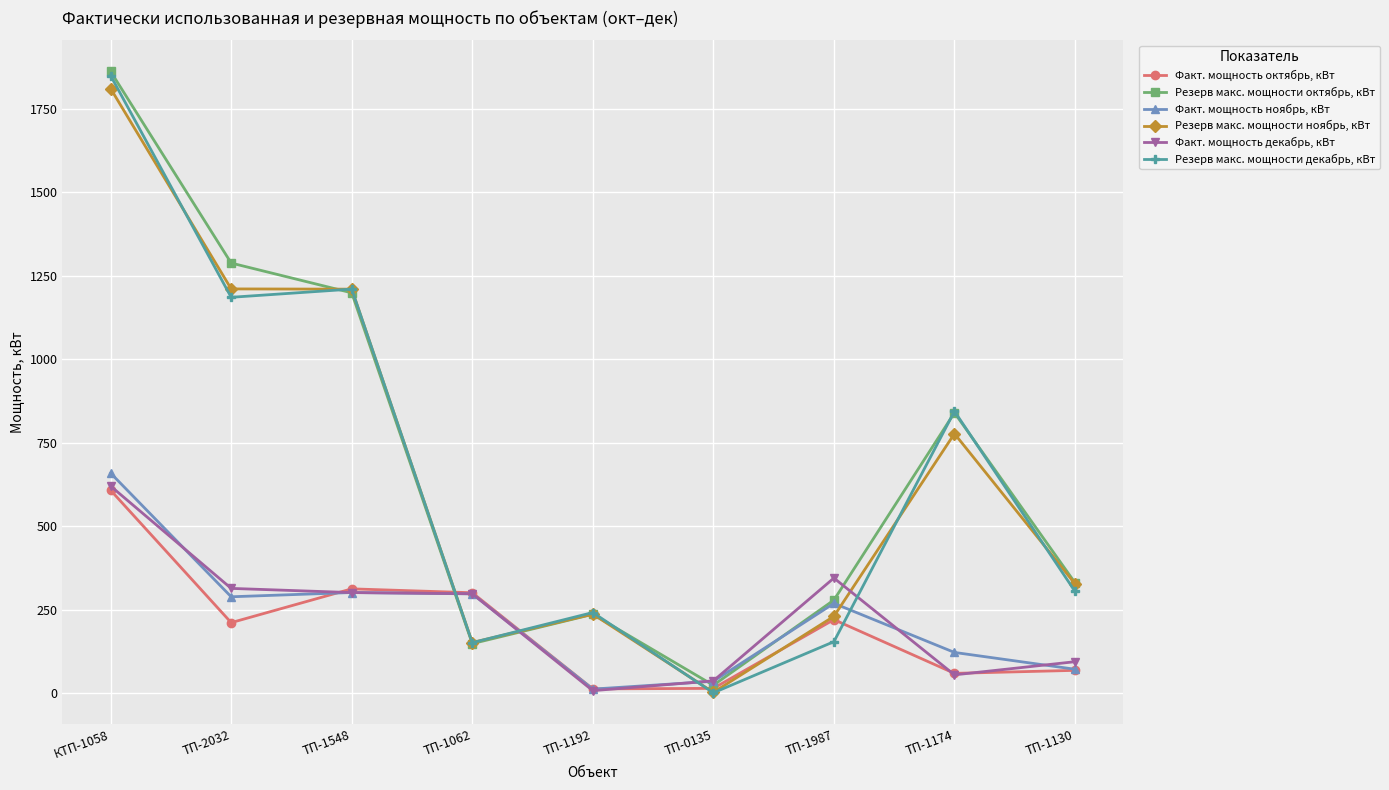

Is the value of Факт. мощность октябрь, кВт at ТП-2032 greater than the value of Резерв макс. мощности ноябрь, кВт at ТП-1548?

No